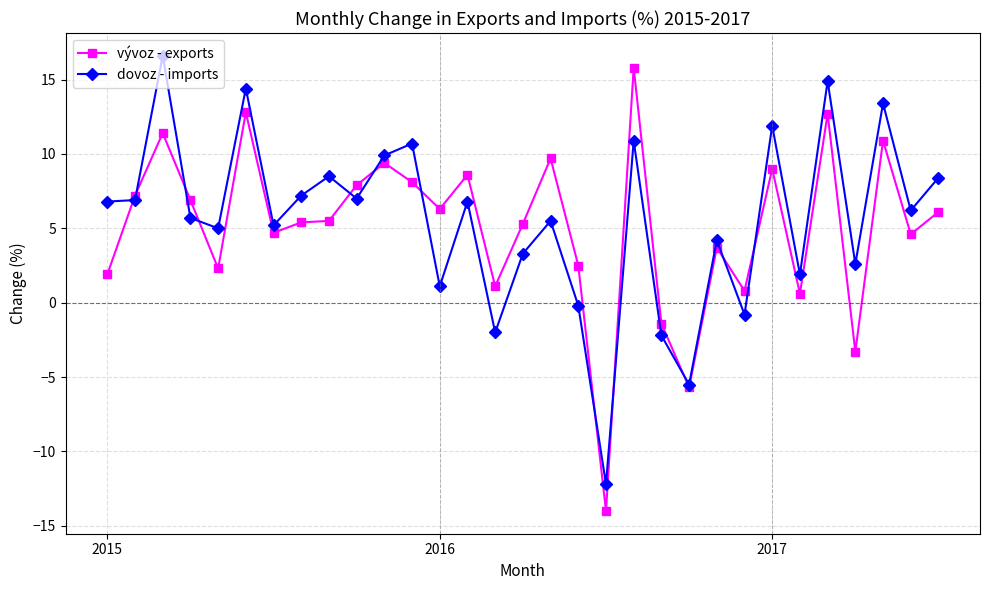

How many interior local peaks does the dovoz - imports series have?

11